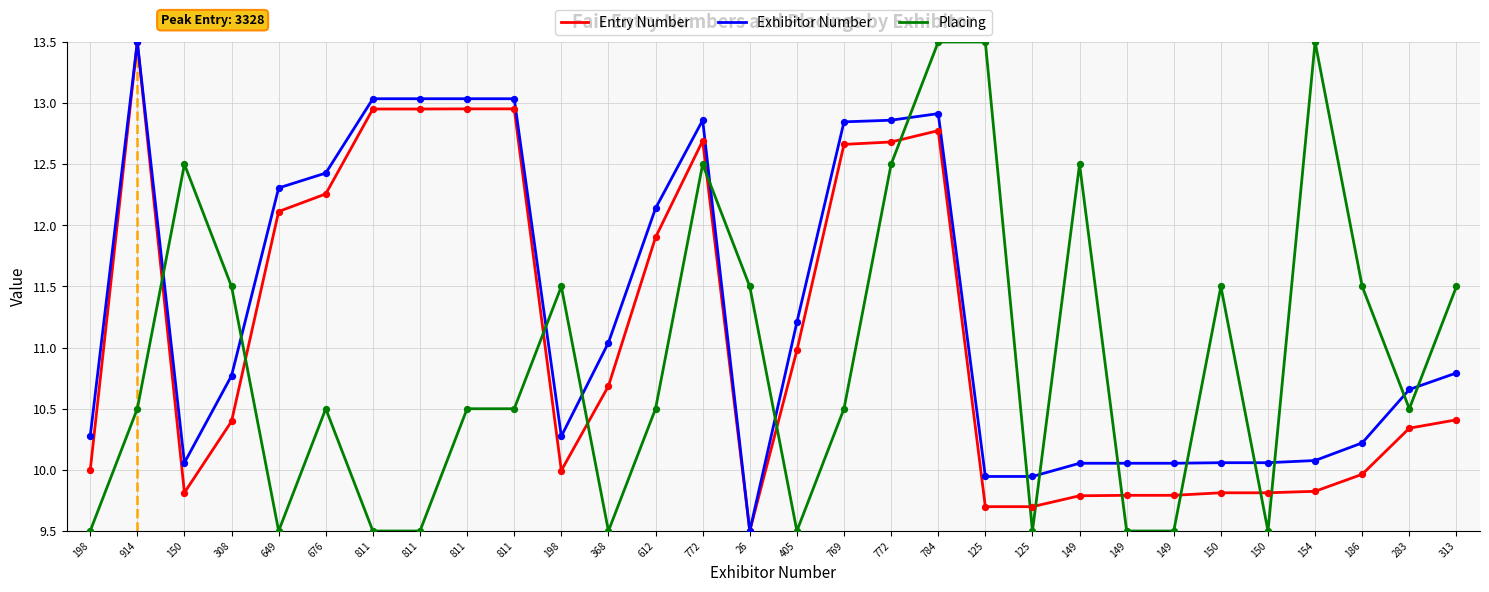

What are all the series names shown in the legend?

Entry Number, Exhibitor Number, Placing